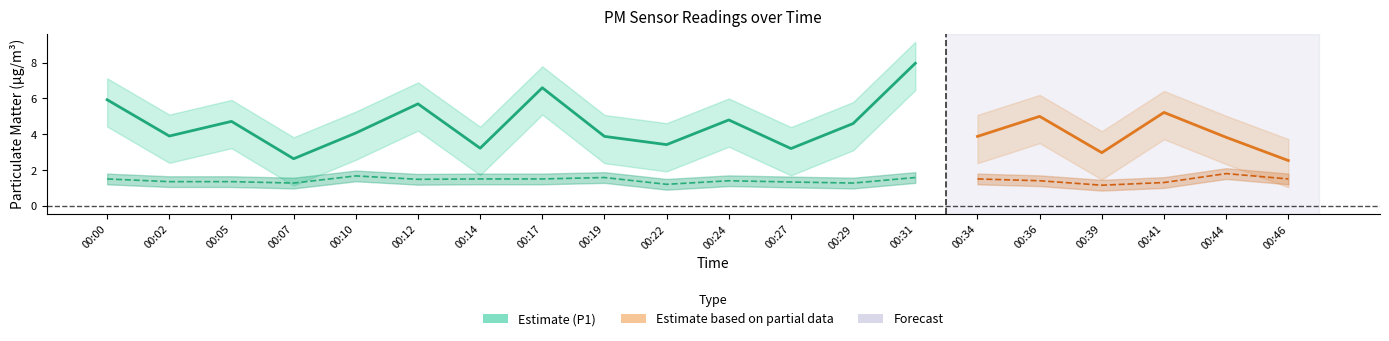

Rank the categories by P2 value from lowest to highest.

00:39, 00:22, 00:07, 00:29, 00:41, 00:27, 00:02, 00:05, 00:24, 00:36, 00:12, 00:00, 00:14, 00:17, 00:34, 00:46, 00:19, 00:31, 00:10, 00:44